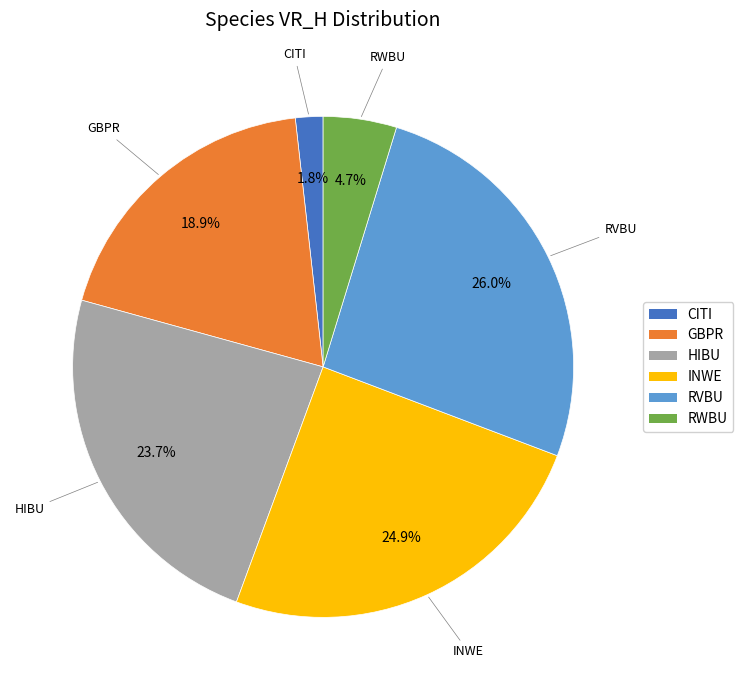

Combined, what portion of the pie is CITI and RVBU?

27.8%